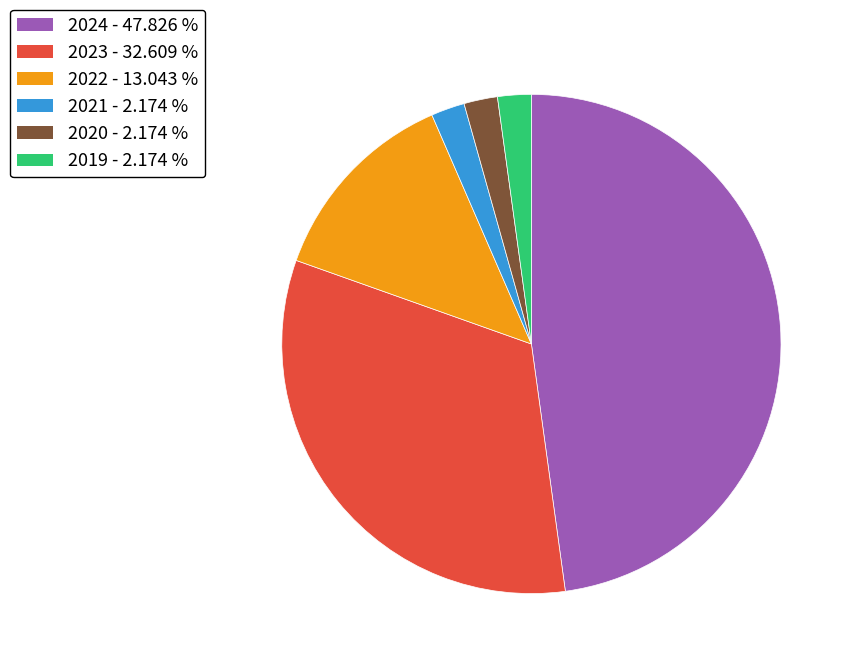

Is there any slice that represents more than half of the pie?

No